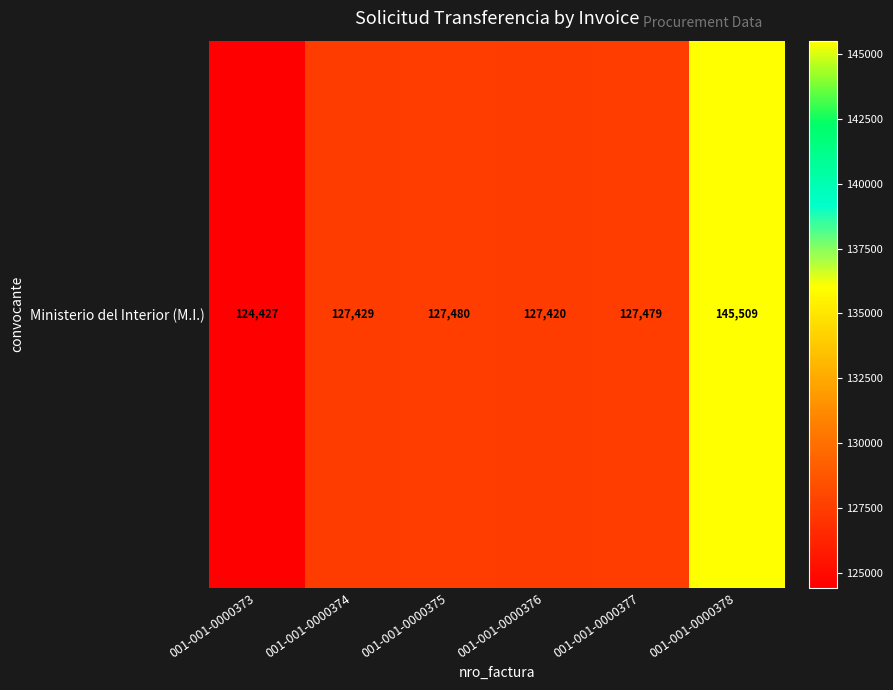

The value at 001-001-0000377 is 127479. True or false?

True